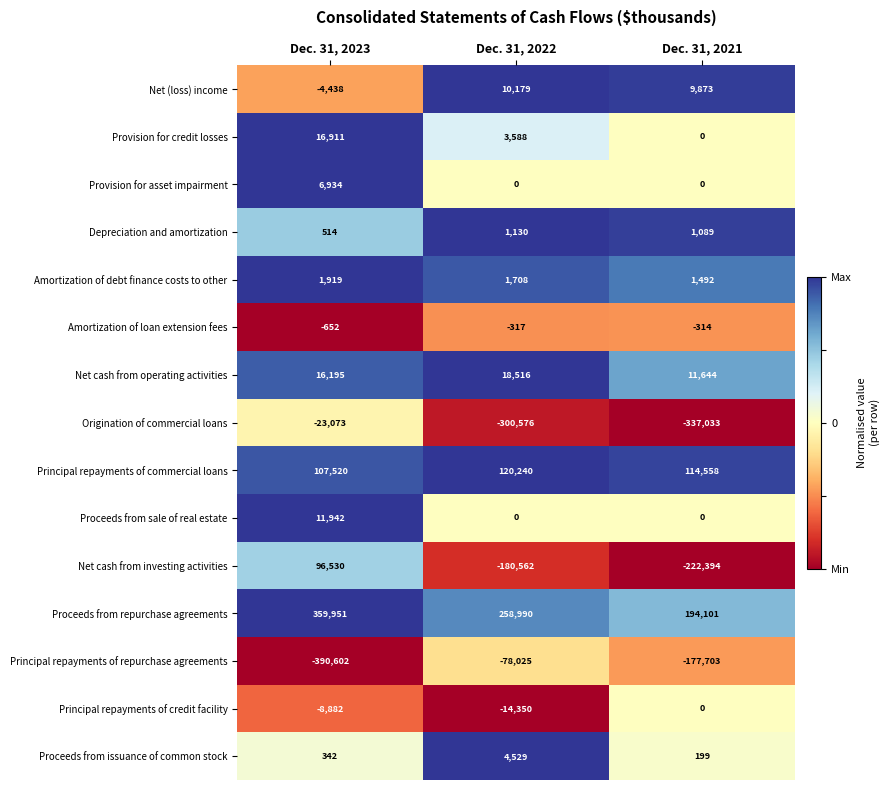

What is the difference between the Principal repayments of commercial loans values at Dec. 31, 2023 and Dec. 31, 2021?

7038